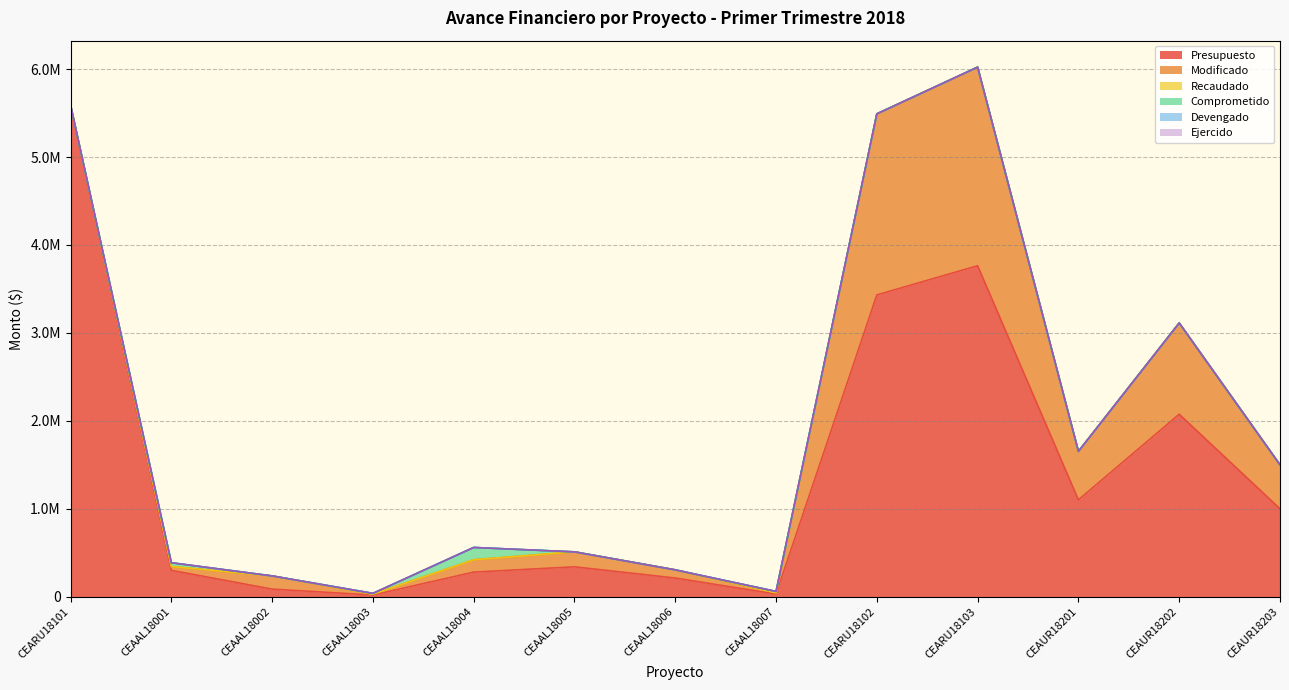

How many lines are shown in the chart?

6